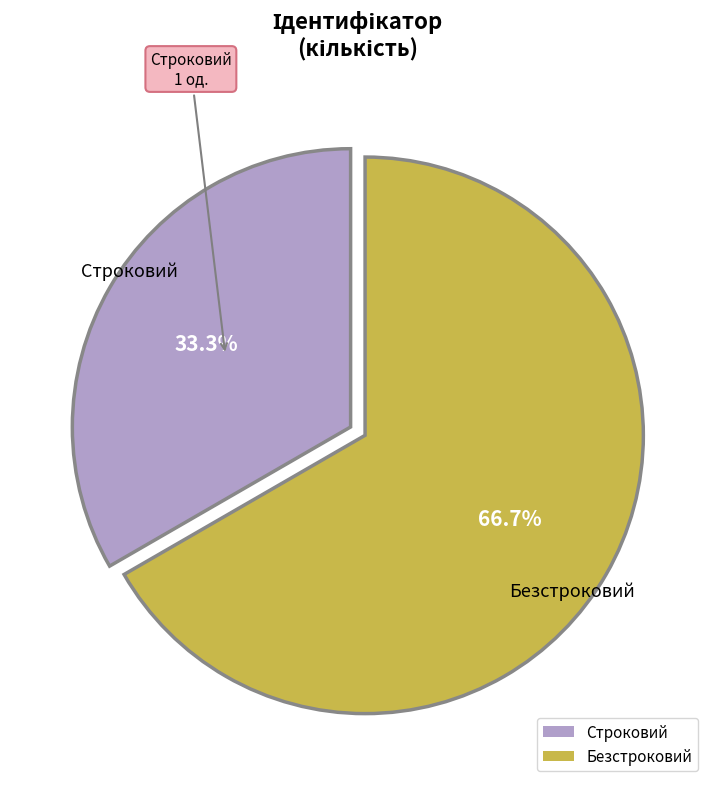

What percentage do Безстроковий and Строковий together represent?

100.0%